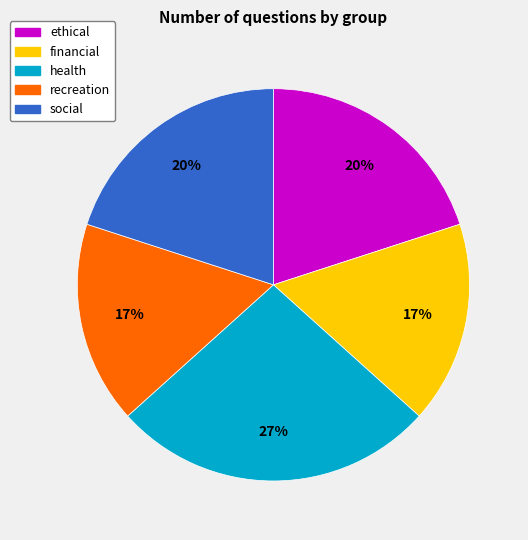

Combined, do ethical and health account for over 50%?

No